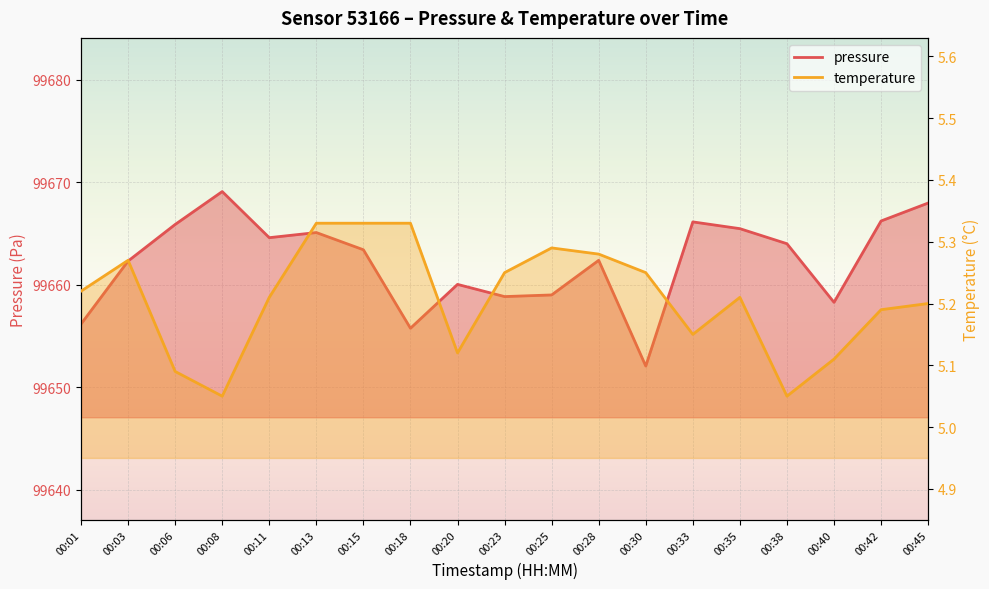

List the labels in order of pressure value, smallest first.

00:30, 00:18, 00:01, 00:40, 00:23, 00:25, 00:20, 00:03, 00:28, 00:15, 00:38, 00:11, 00:13, 00:35, 00:06, 00:33, 00:42, 00:45, 00:08